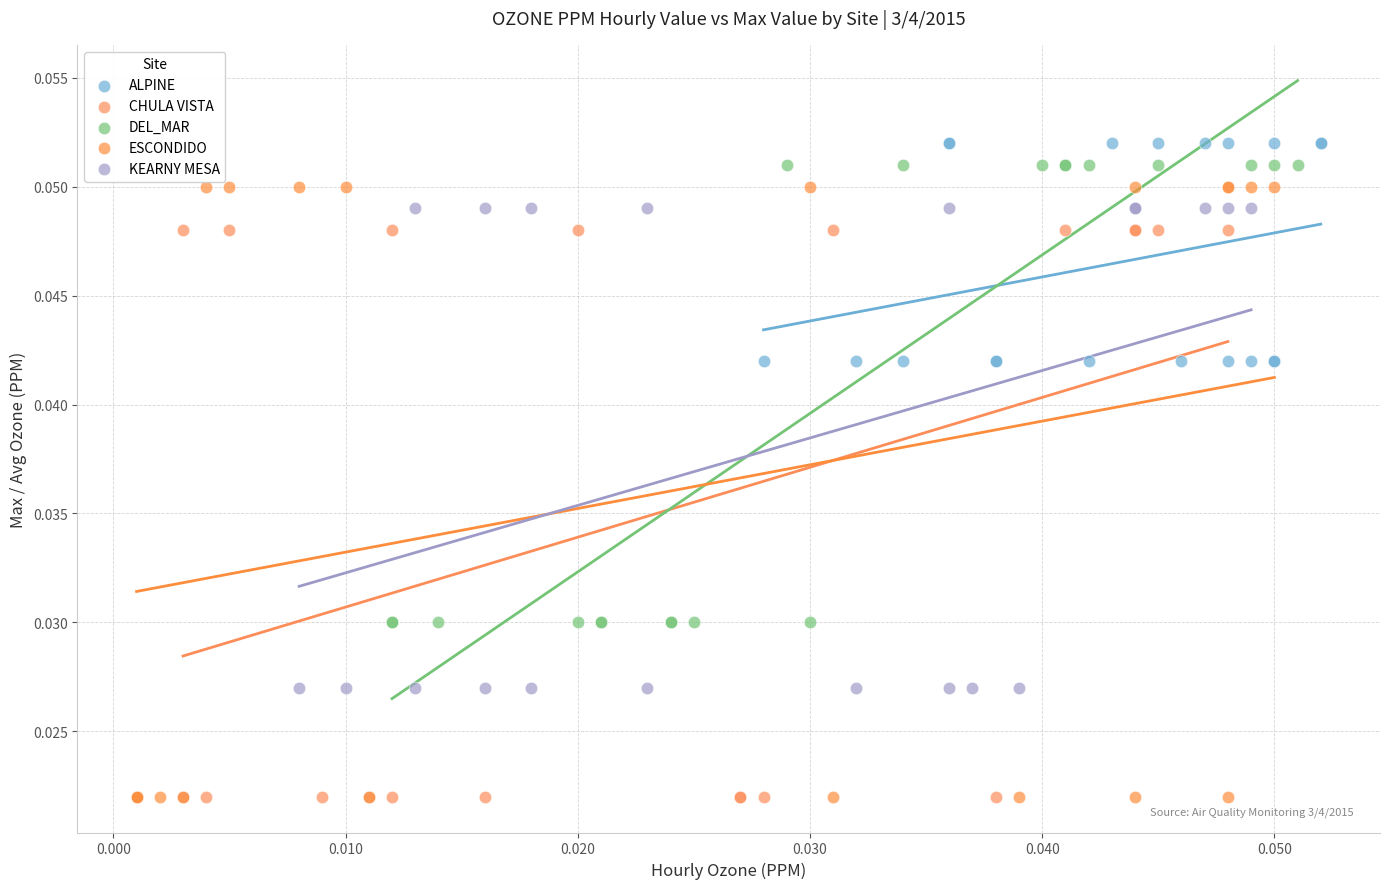

Which series has the widest spread of Y values?

ESCONDIDO